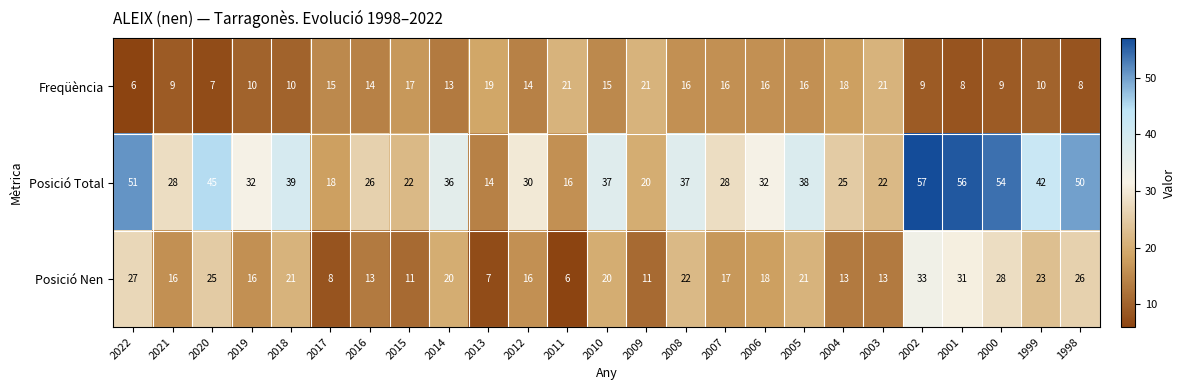

What is the greatest value displayed?

57